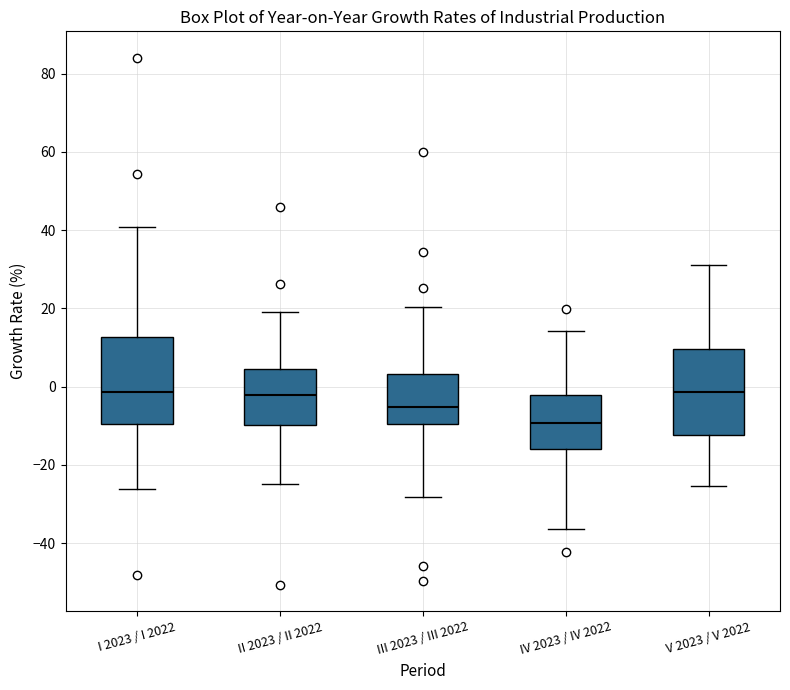

Which box's median line is the lowest?

IV 2023 / IV 2022